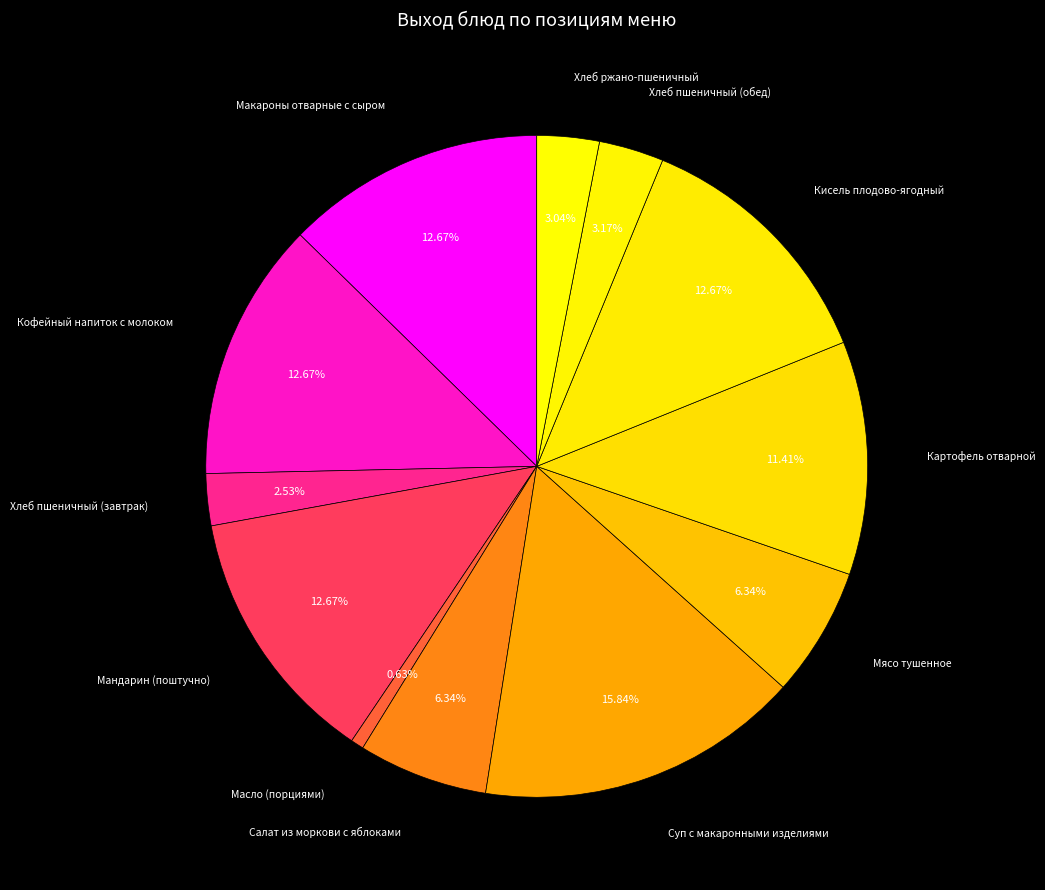

To the nearest percent, what portion does Мандарин (поштучно) represent?

13%